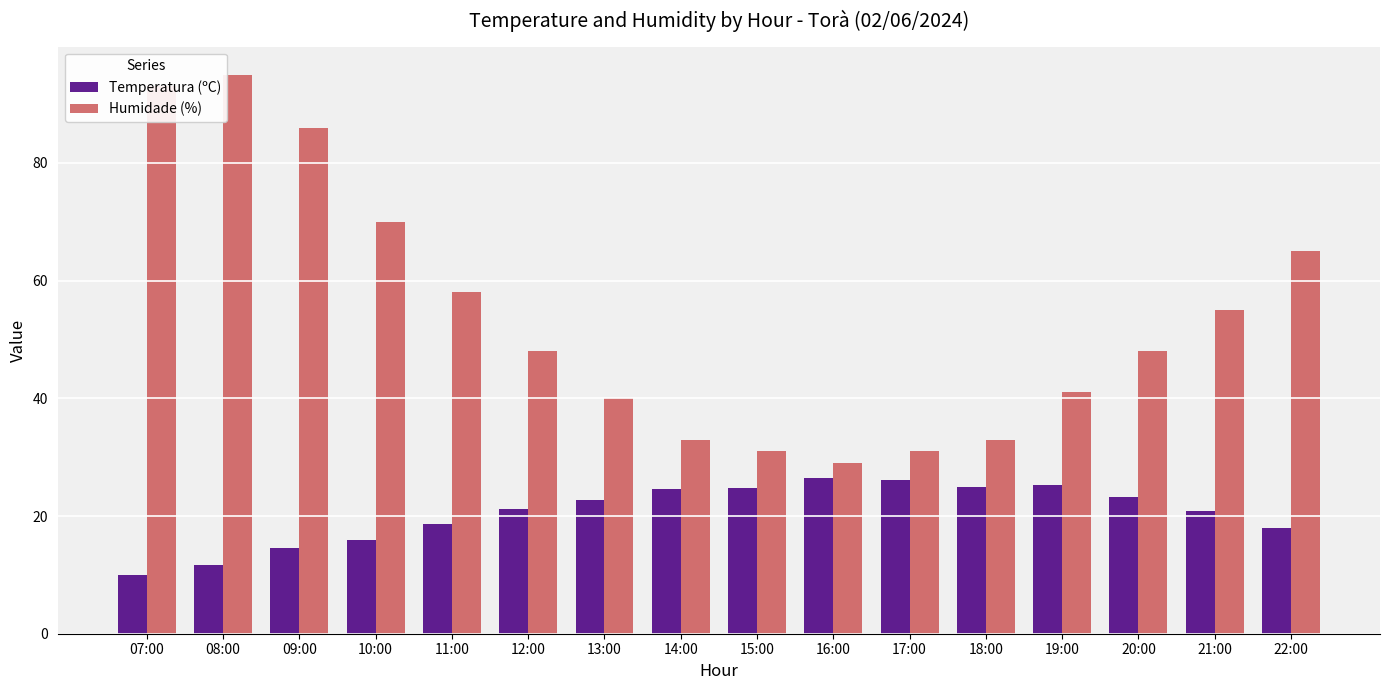

Where is Humidade (%) nearest to the value 62?

22:00